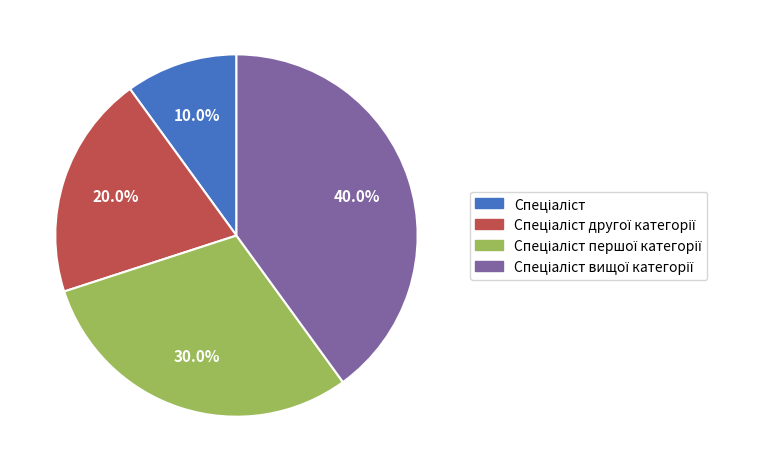

Is there a majority slice in this chart?

No